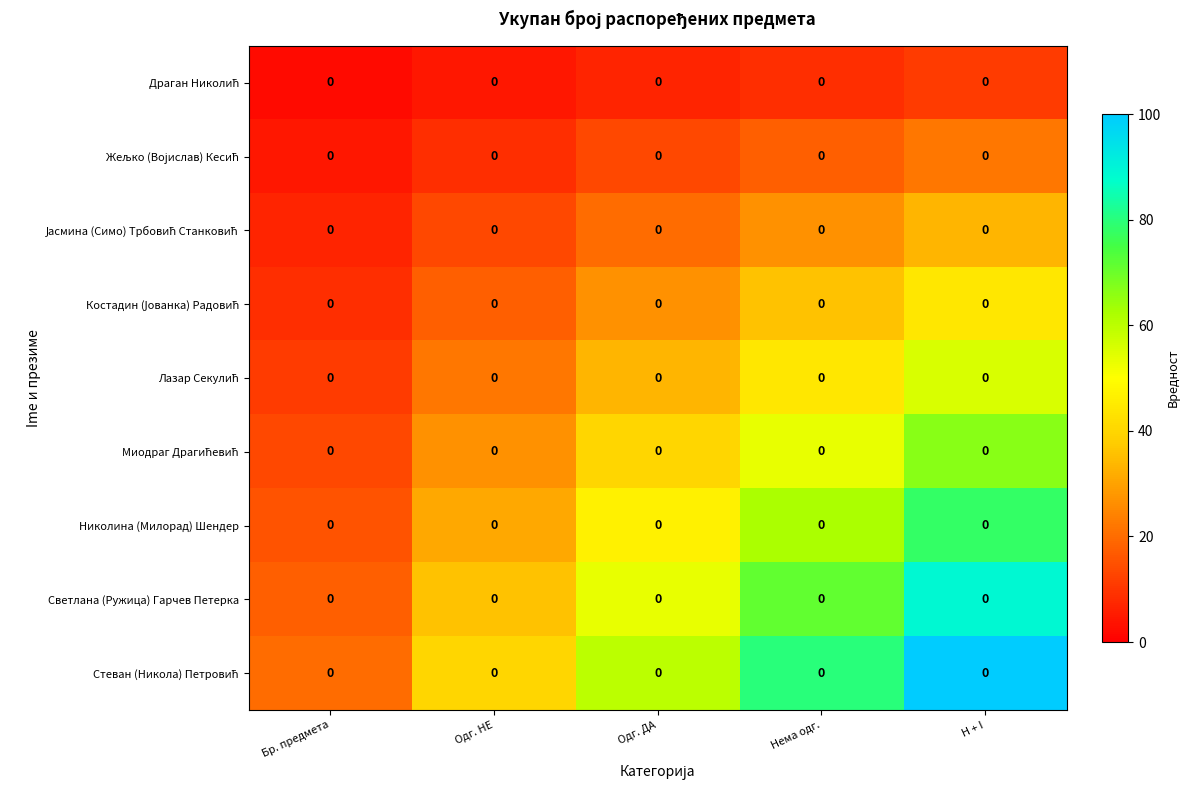

How many data points in Стеван (Никола) Петровић are above 60?

2